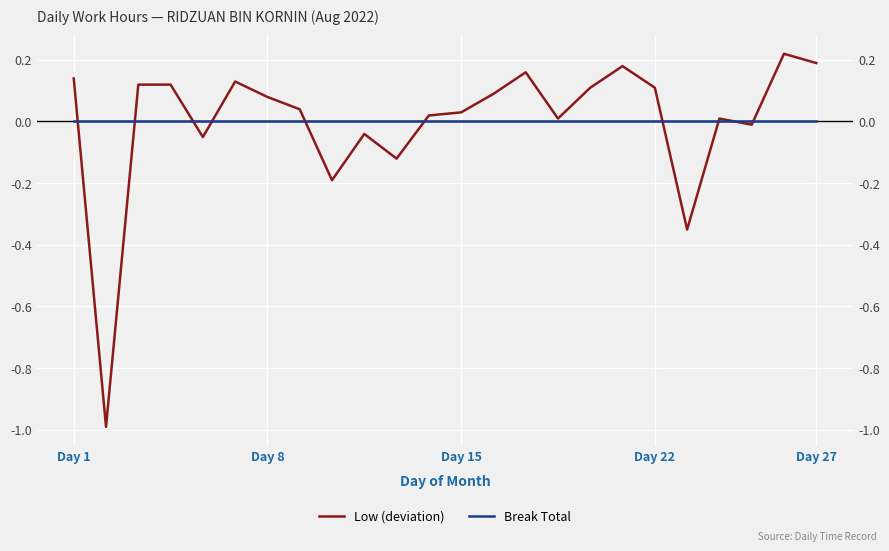

What position from the right is Day 22?

6